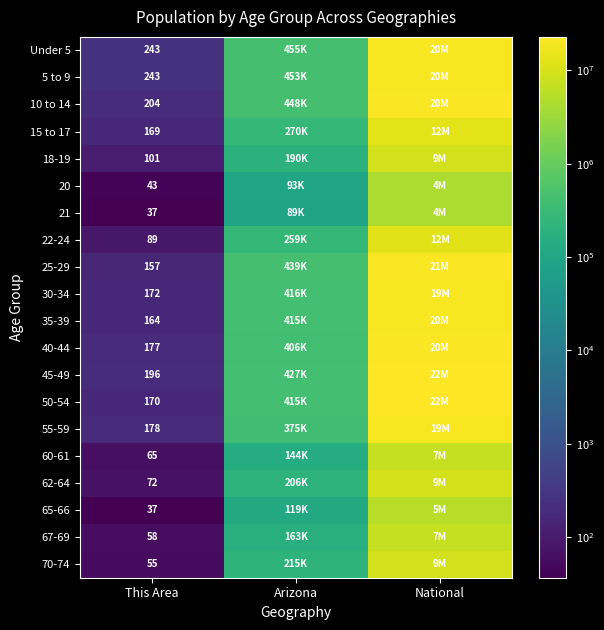

At how many categories does at least one series exceed 19935954?

1